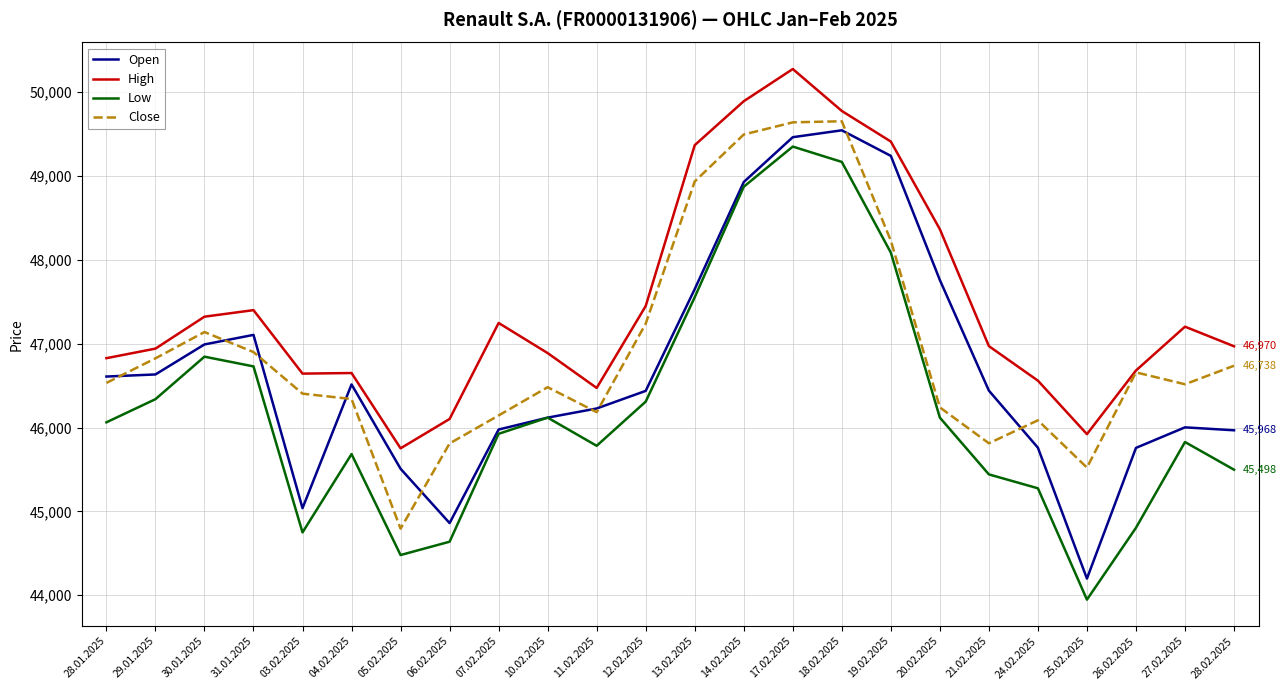

At which category does the chart reach its peak across all series?

17.02.2025